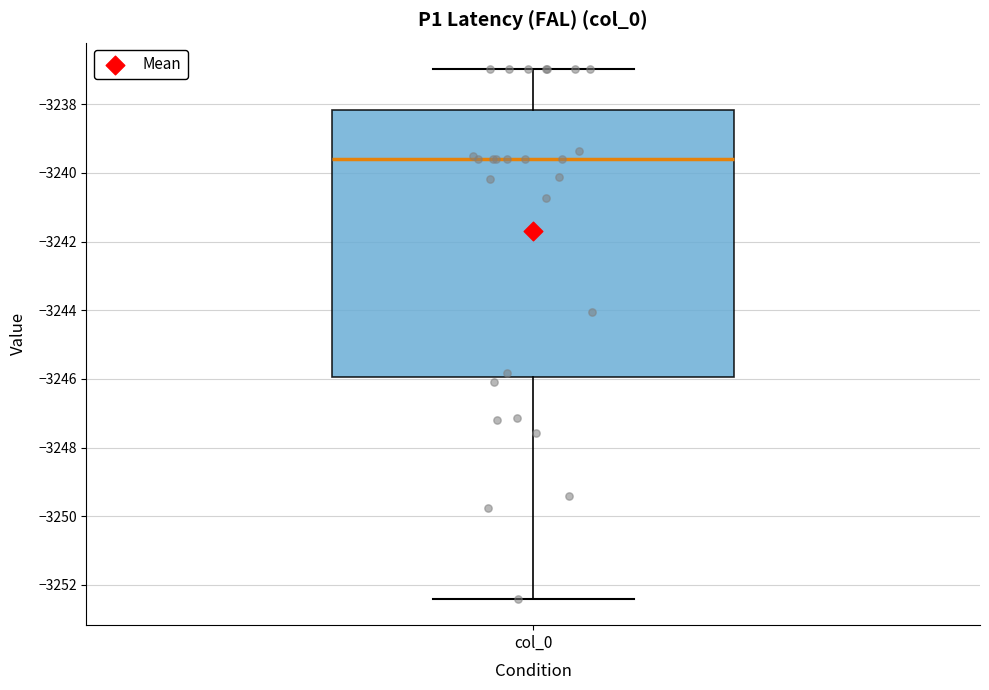

Where is the upper edge of the box for col_0 on the y-axis? The values are not printed on the chart, so give them approximately, as read against the axis.

-3238.2